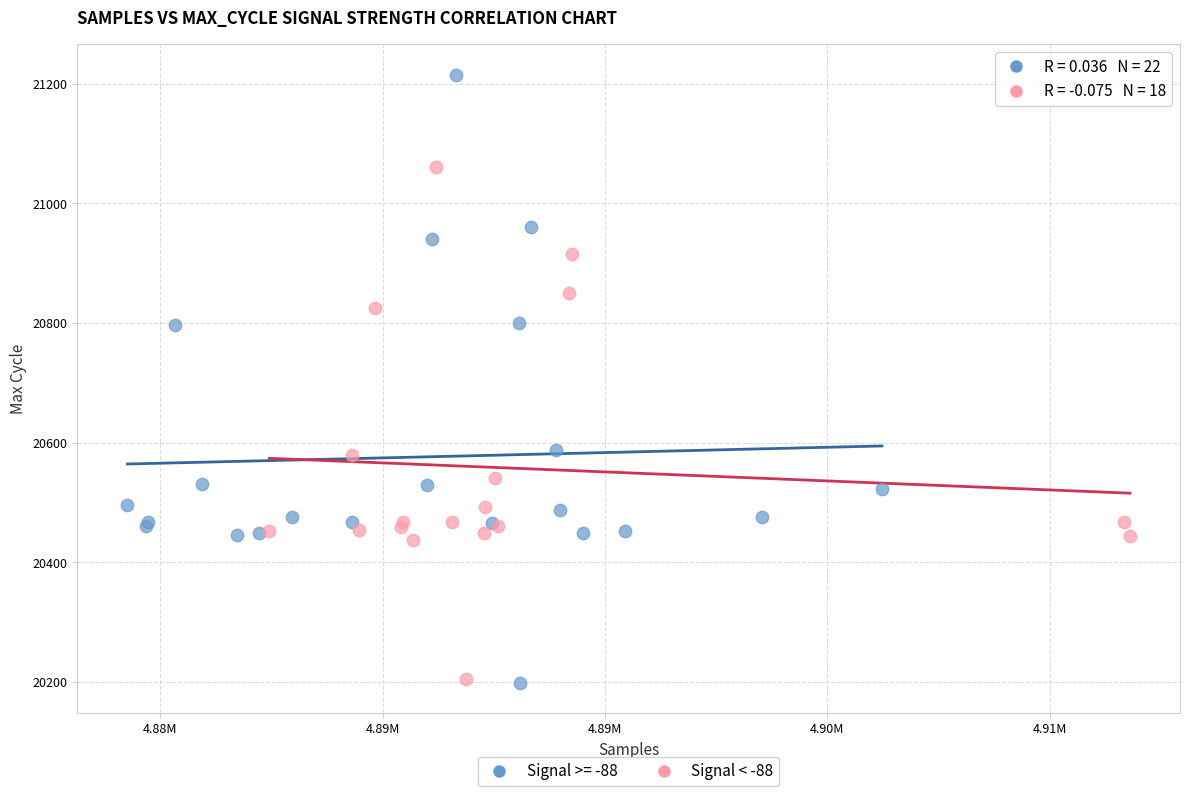

Which series has the largest Y range (max minus min)?

Signal >= -88